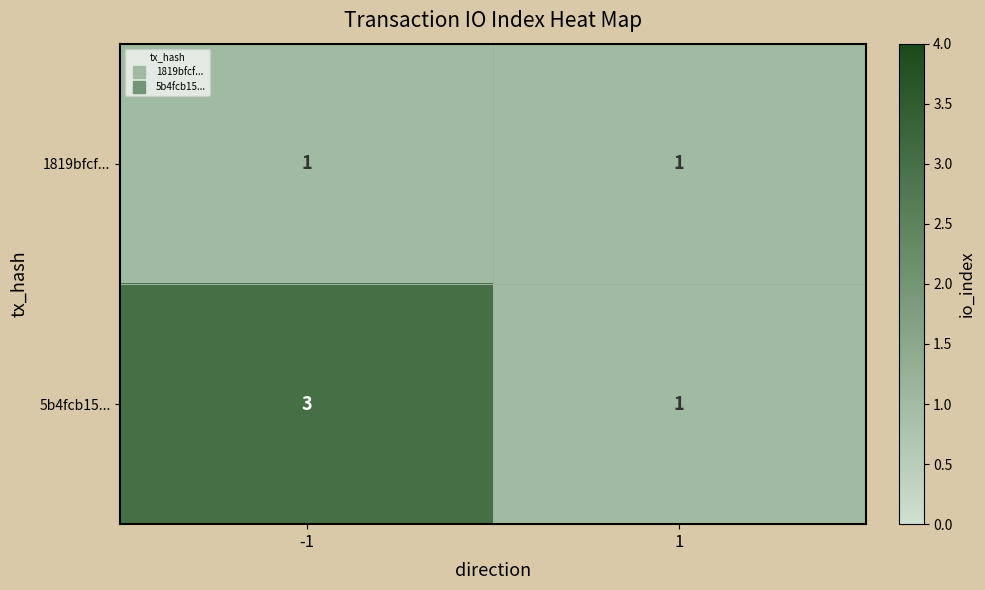

What is the sum of the 5b4fcb15... values at -1 and 1?

4